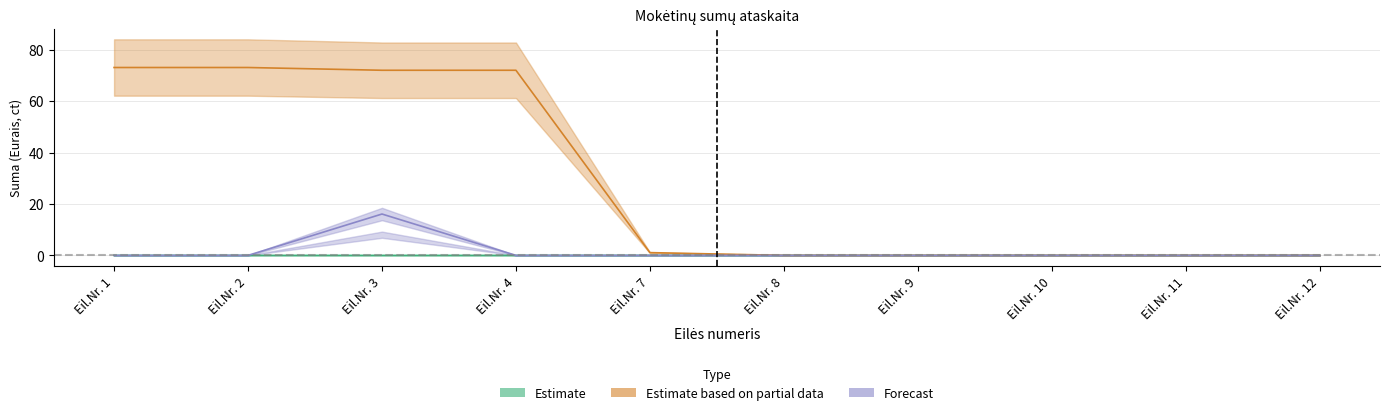

What is the sum of all Forecast values?

16.1